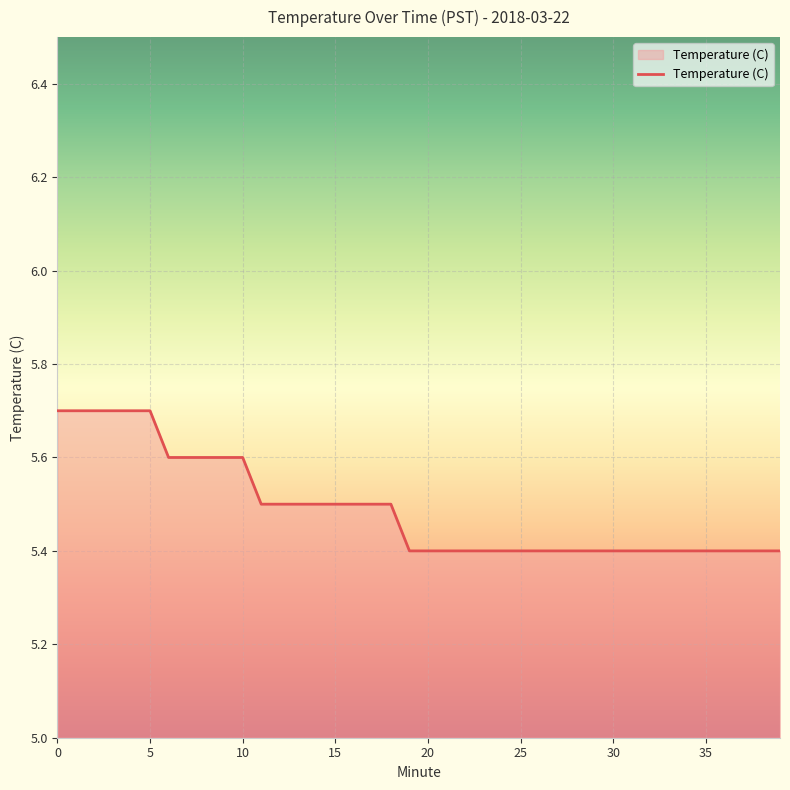

What is the minimum value shown in the chart?

5.4